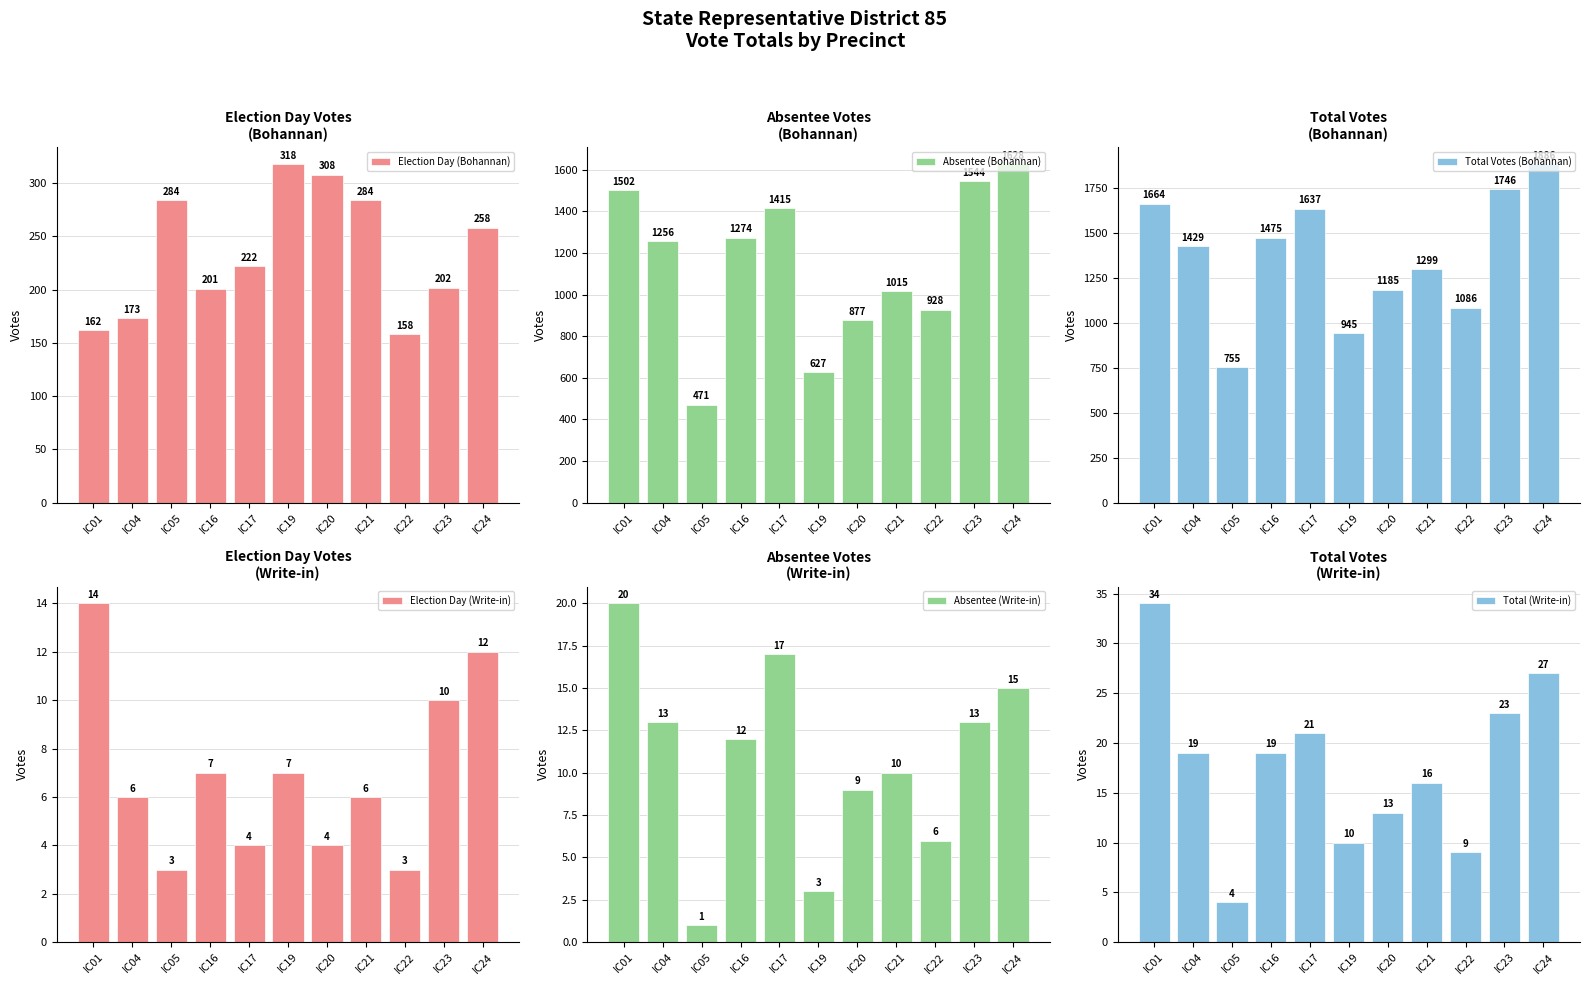

Where does the Election Day (Bohannan) series first go above 222?

IC05